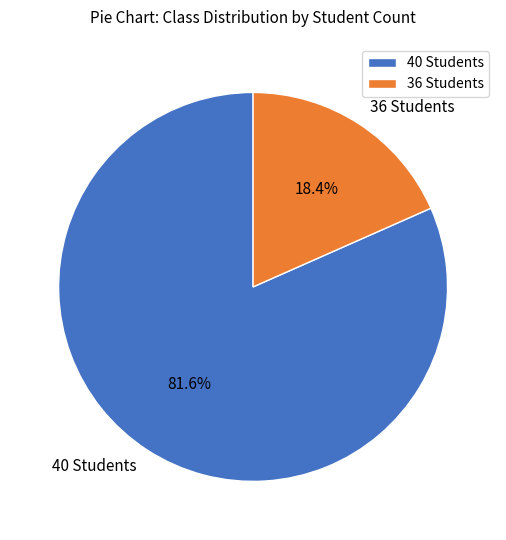

What is the largest slice in the pie chart?

40 Students